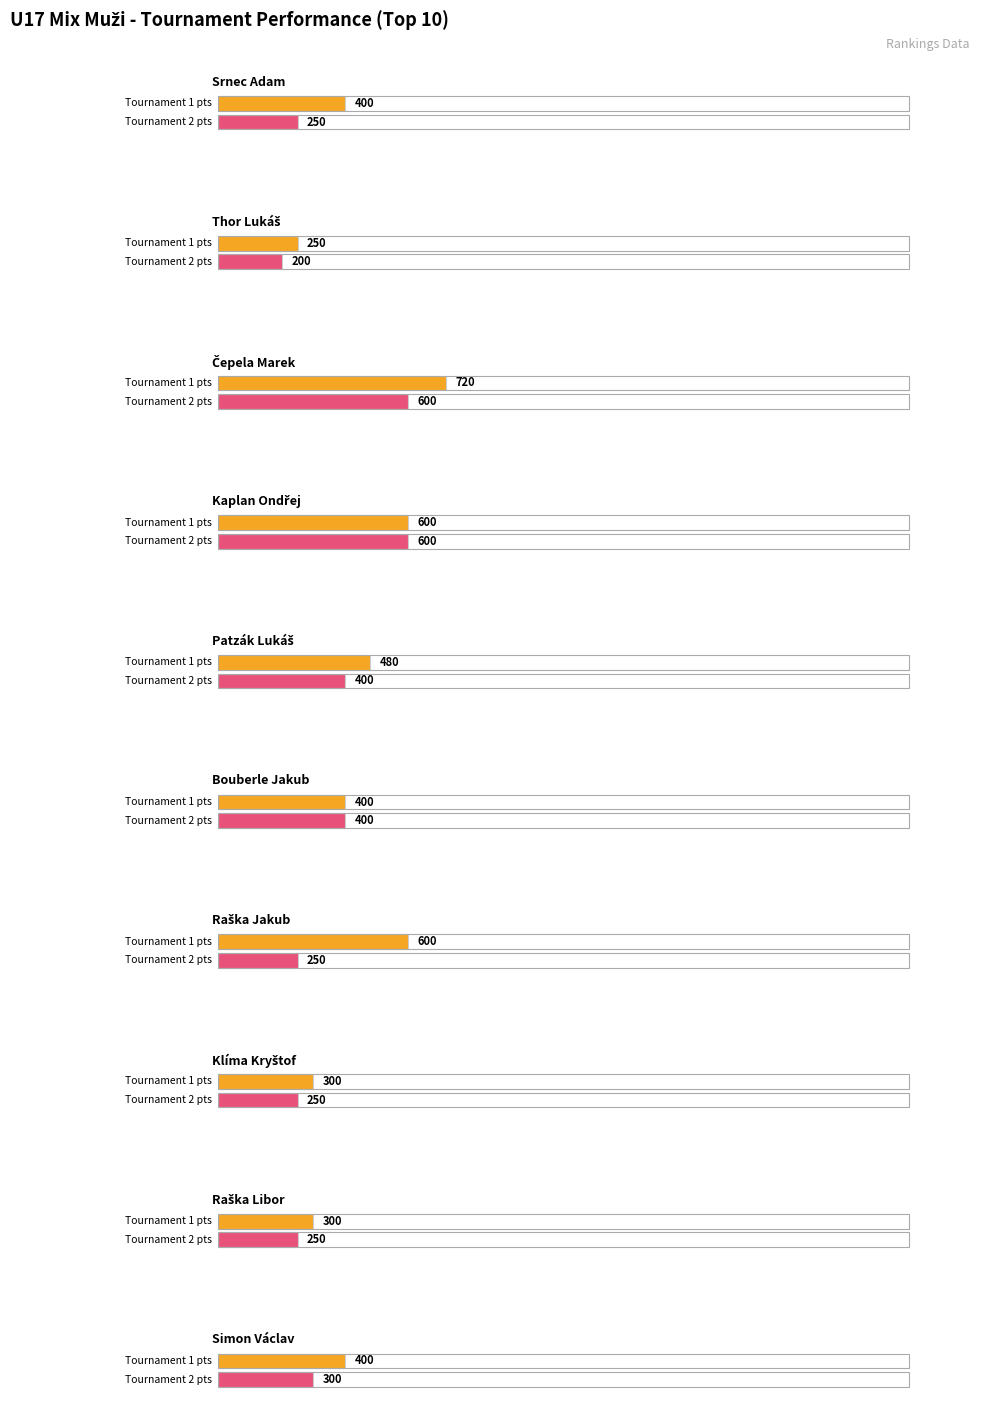

What is the label of the 10th bar from the right?

Srnec Adam